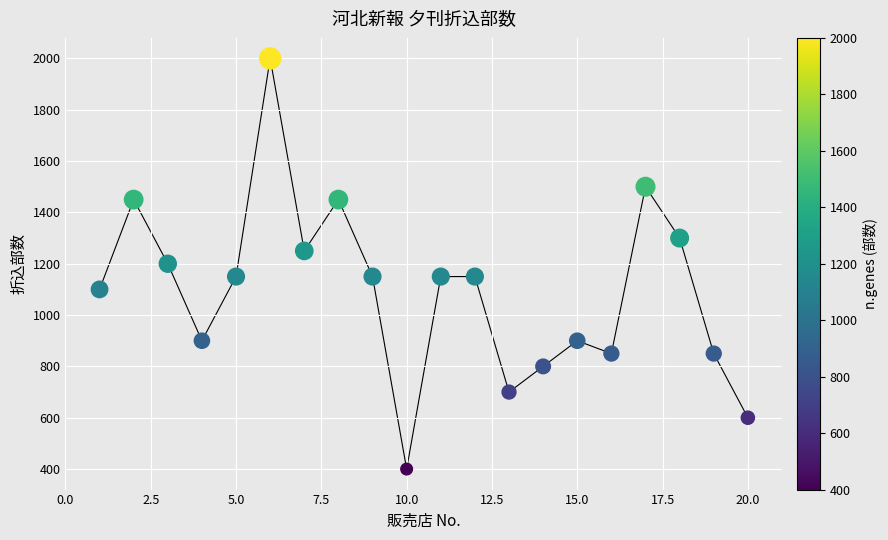

What is the range of X values (max minus min)?

19